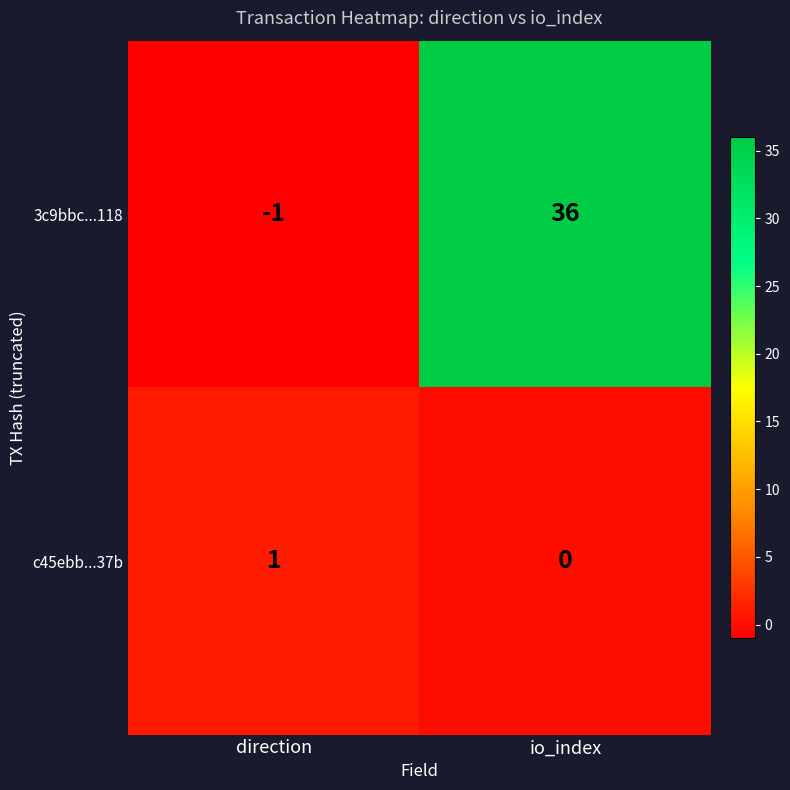

At which label is 3c9bbc...118 closest to 17?

direction